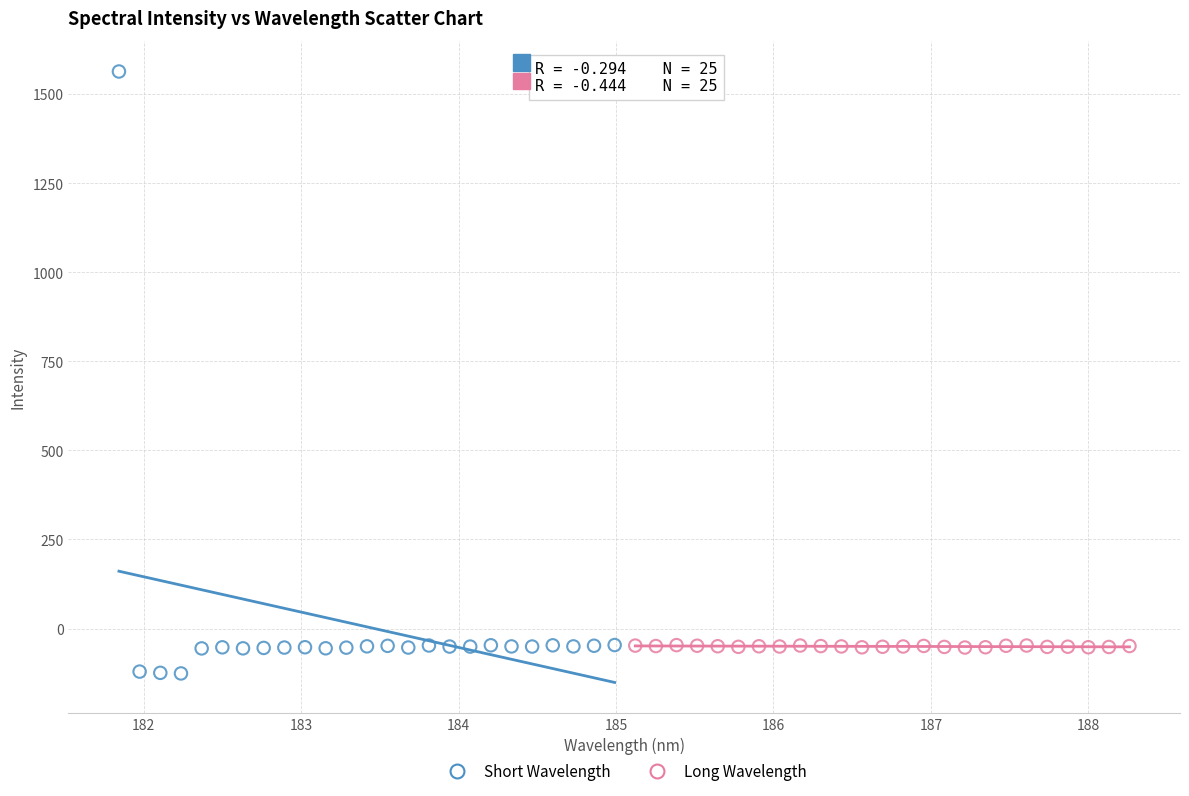

Which series has the largest Y range (max minus min)?

Short Wavelength